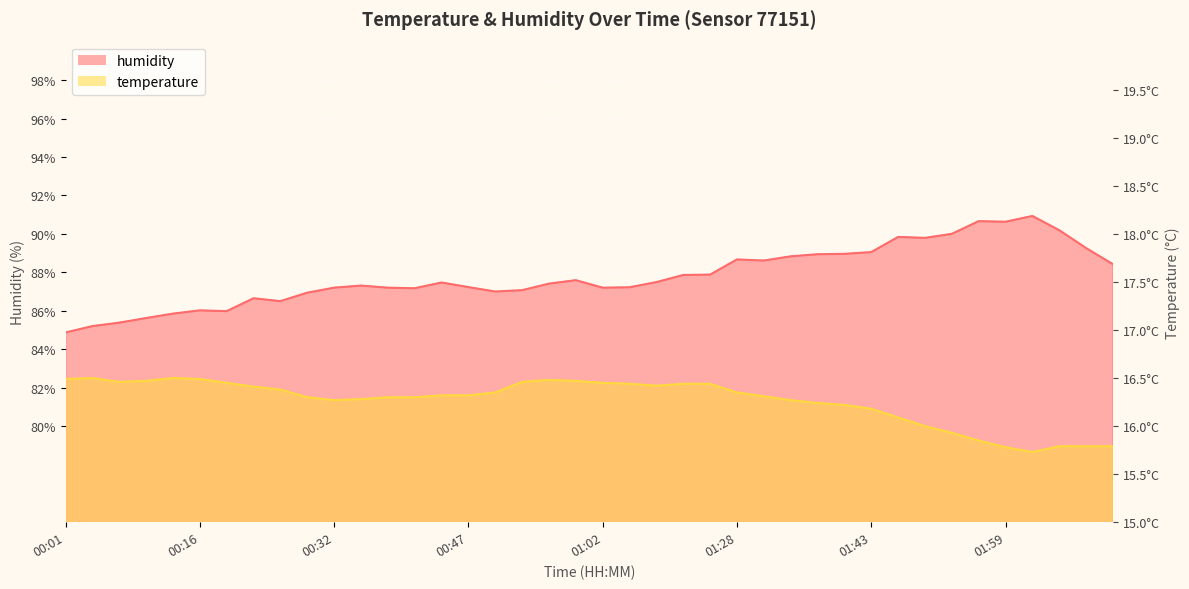

What are all the series names shown in the legend?

temperature, humidity